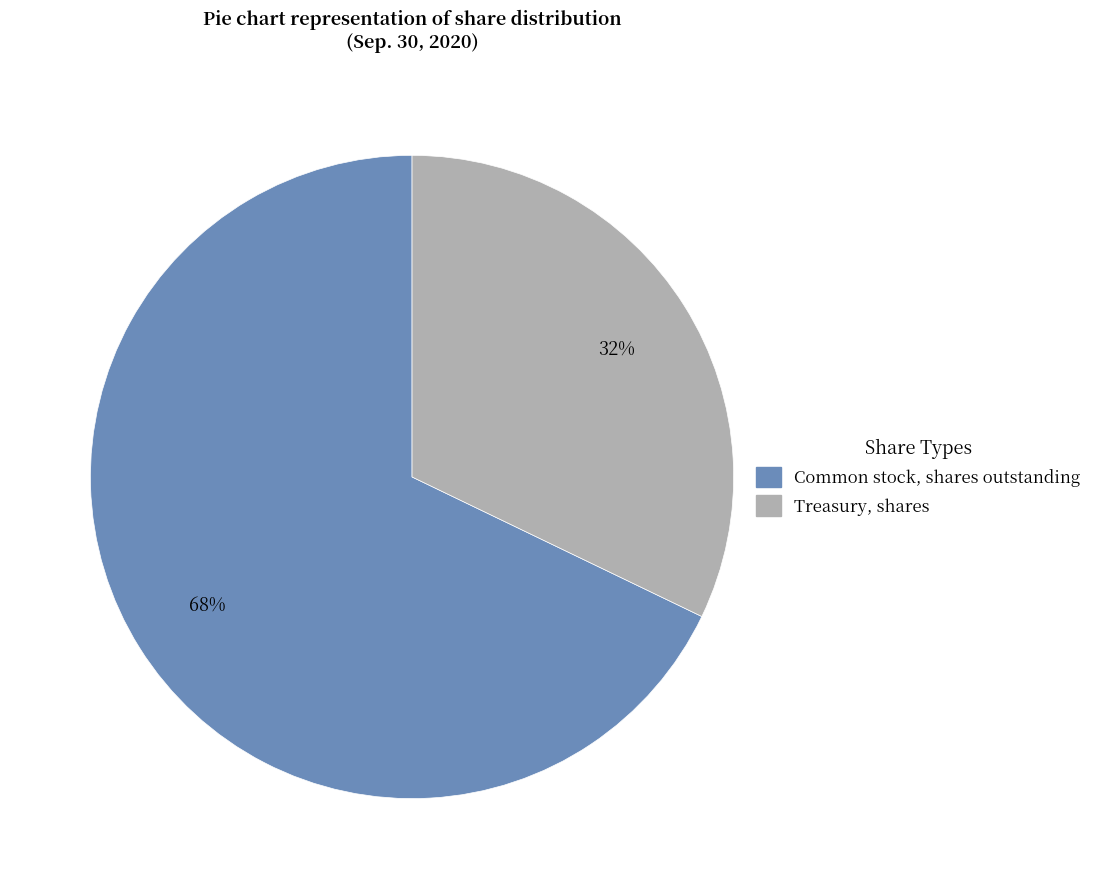

True or false: Common stock, shares outstanding accounts for 76% of the total.

False